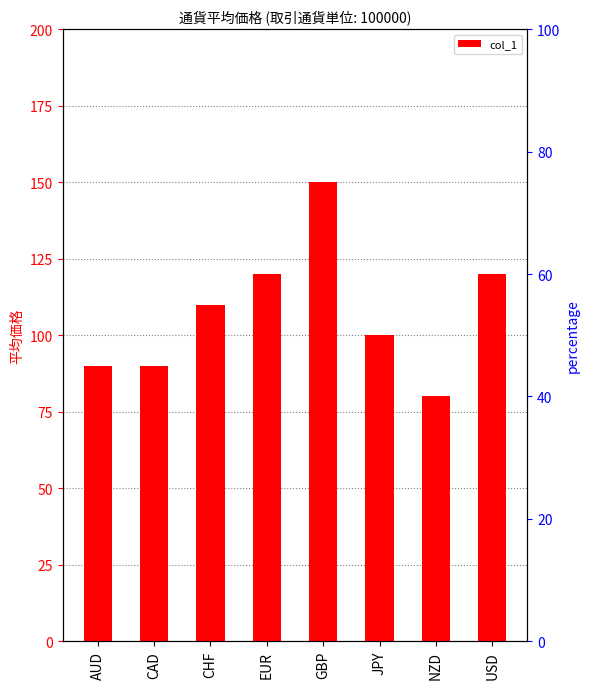

Where is the data nearest to the value 115?

CHF